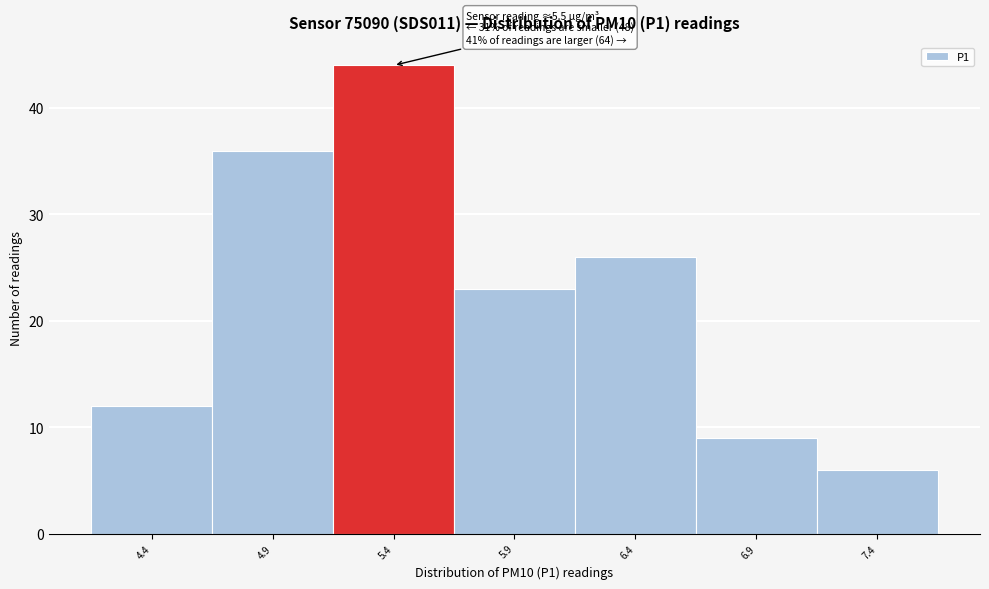

Over which range of the x-axis is the bar tallest?

5.13 to 5.63